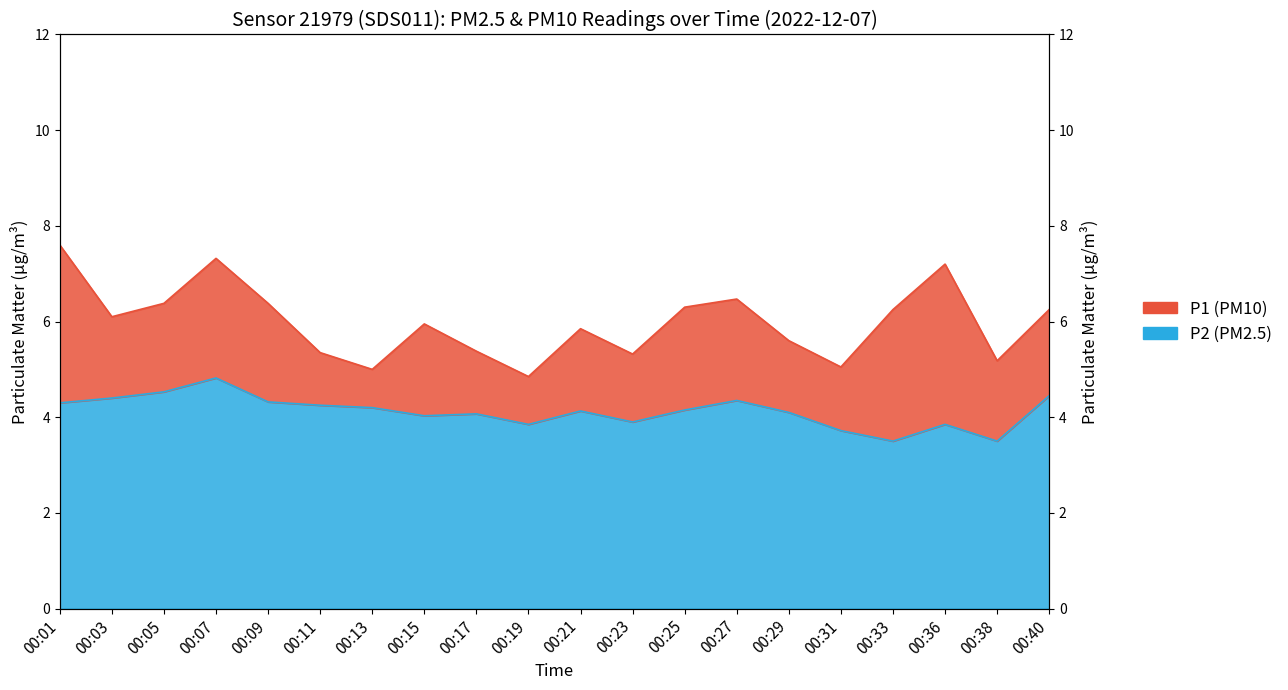

What is the value of the P1 point at the 9th from the left?

5.4